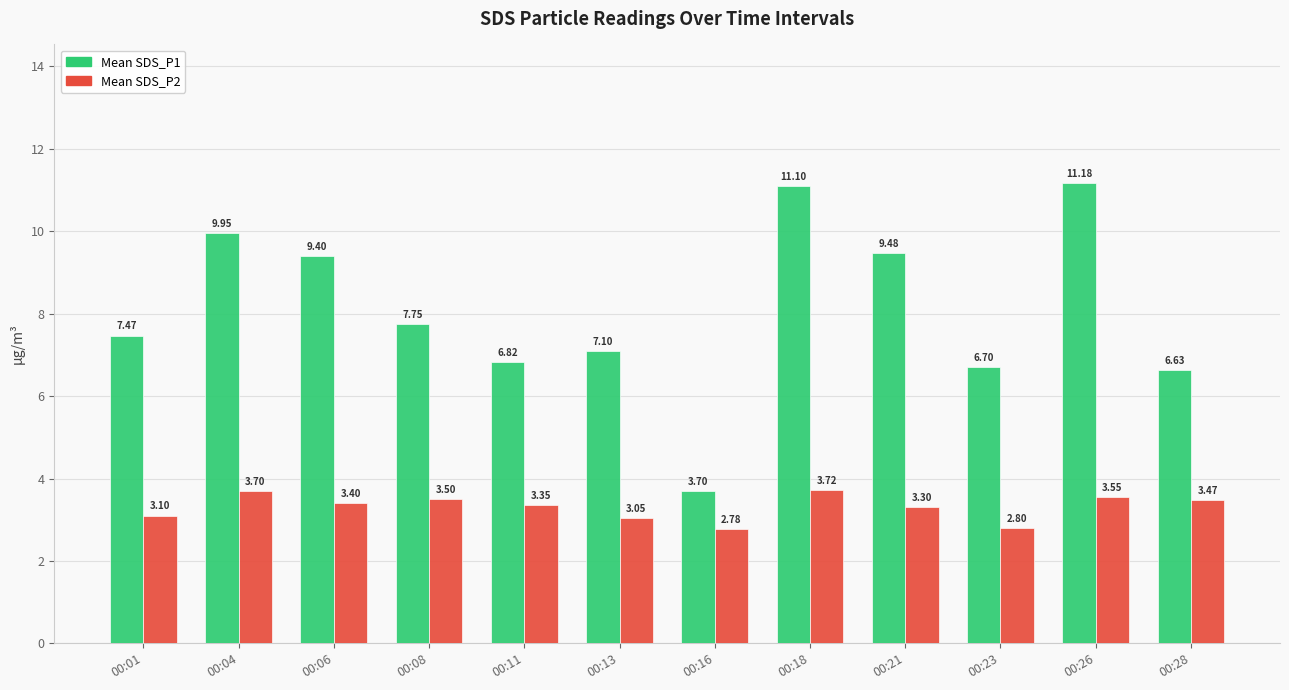

What is the difference between the maximum and second lowest values in the Mean SDS_P2 series?

0.9